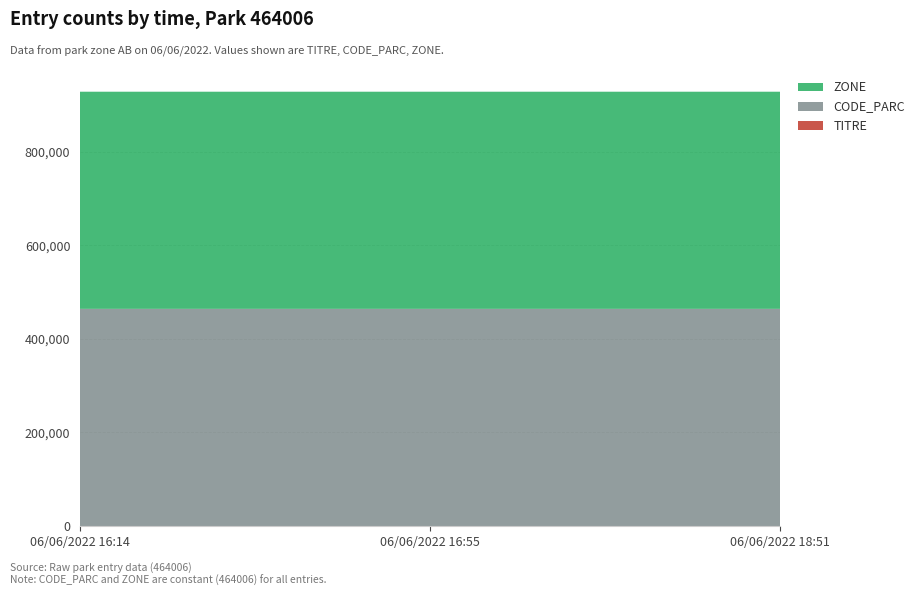

Reading left to right, what are all the values shown in this chart?

TITRE: 06/06/2022 16:14=0	06/06/2022 16:55=1	06/06/2022 18:51=2
CODE_PARC: 06/06/2022 16:14=464006	06/06/2022 16:55=464006	06/06/2022 18:51=464006
ZONE: 06/06/2022 16:14=464006	06/06/2022 16:55=464006	06/06/2022 18:51=464006